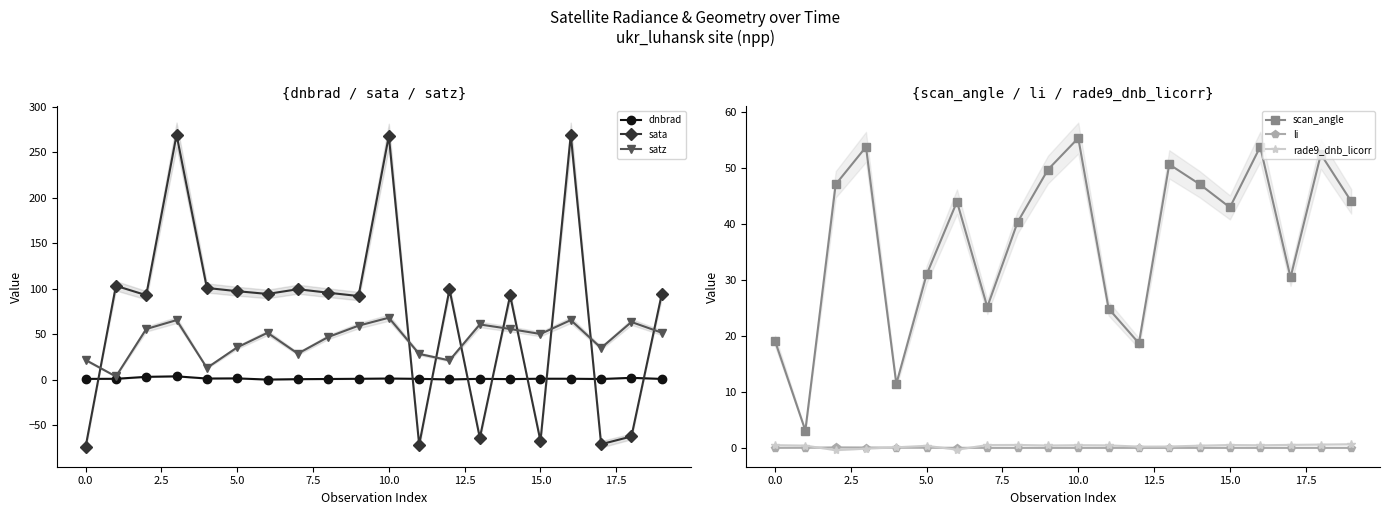

True or false: li has more than 1 points higher than both neighbors.

True